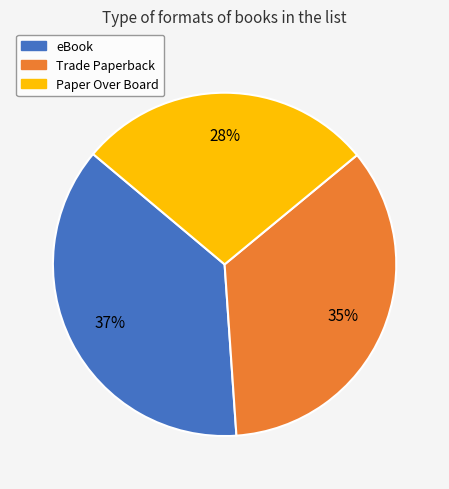

To the nearest percent, what is the combined percentage of Trade Paperback and eBook?

72%